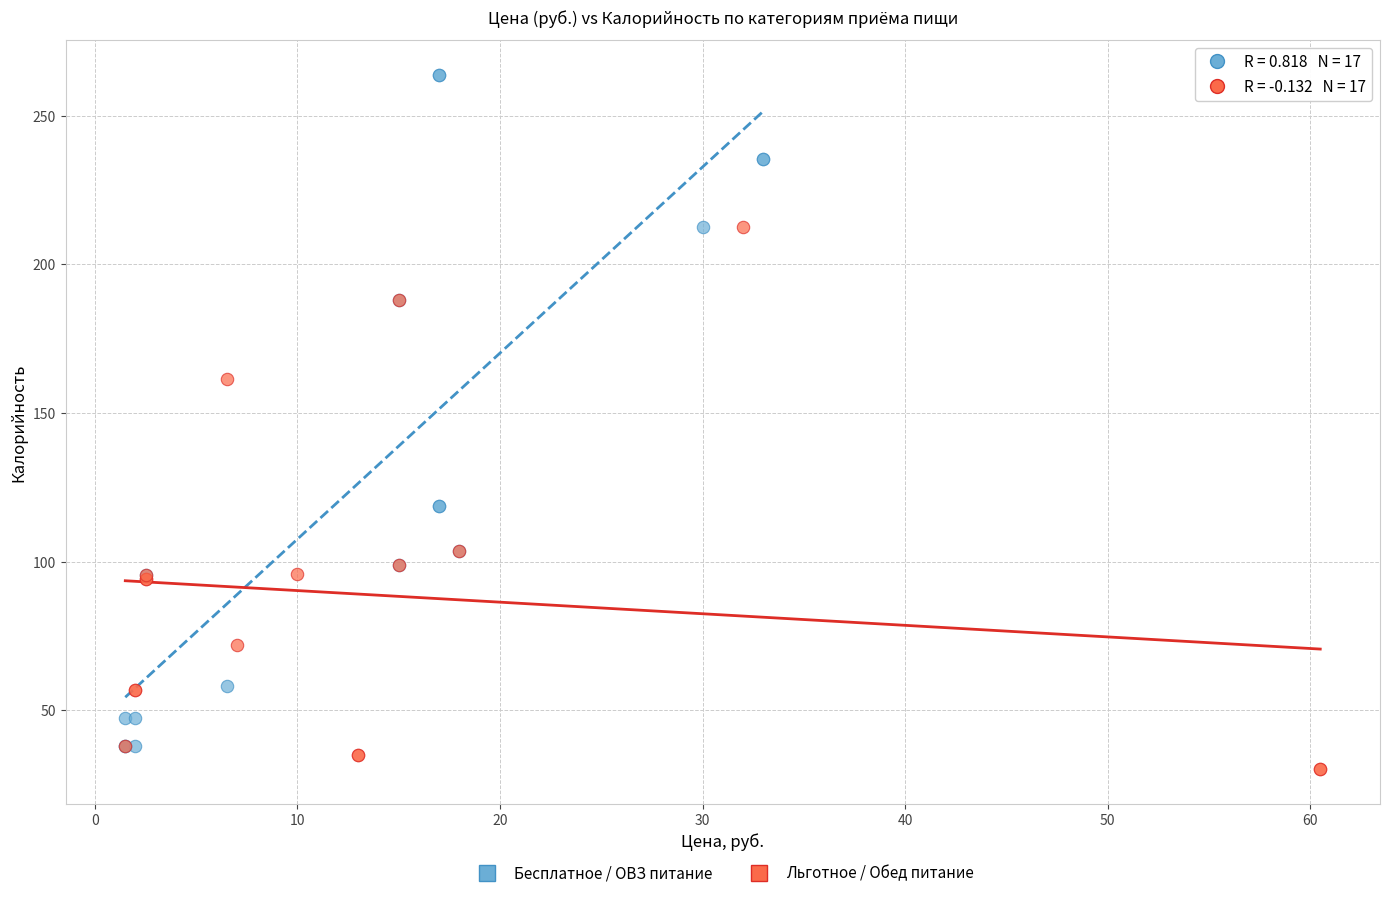

Which series reaches the maximum Y coordinate?

Бесплатное / ОВЗ питание